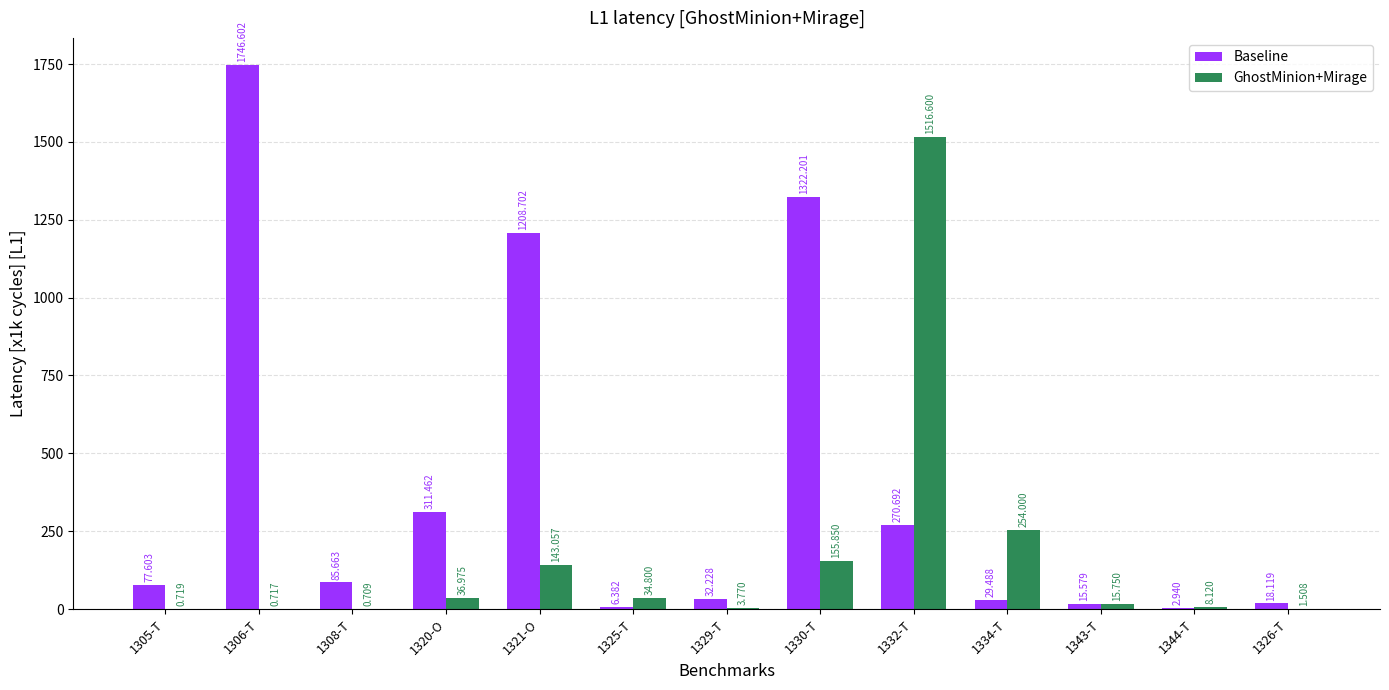

Between 1325-T and 1329-T, which series saw the biggest shift?

GhostMinion+Mirage